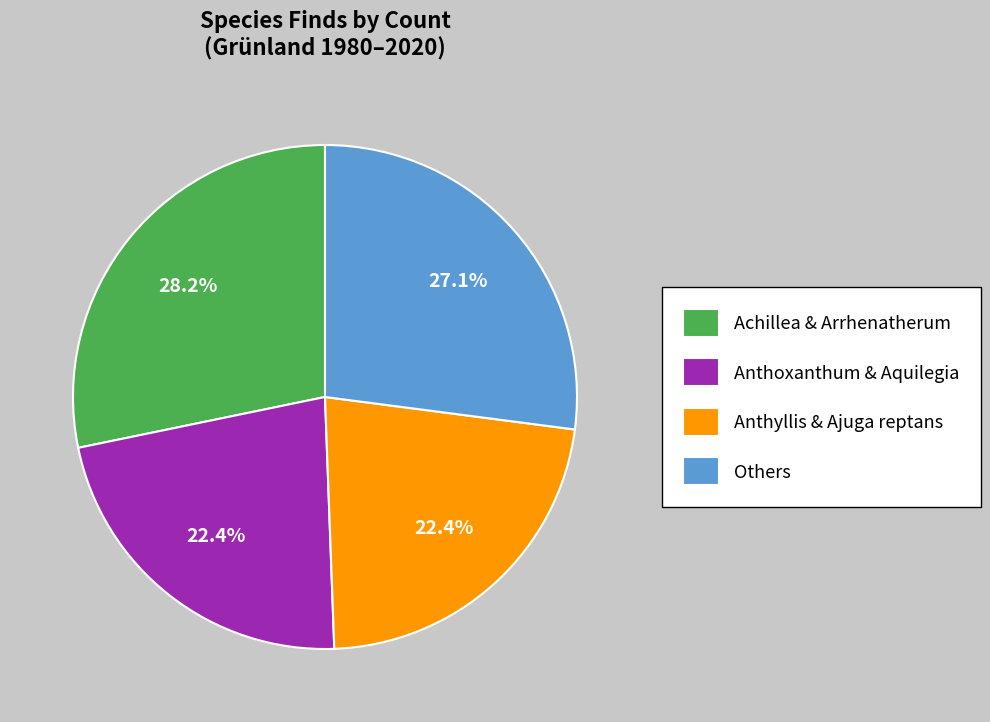

What is the largest slice in the pie chart?

Achillea & Arrhenatherum